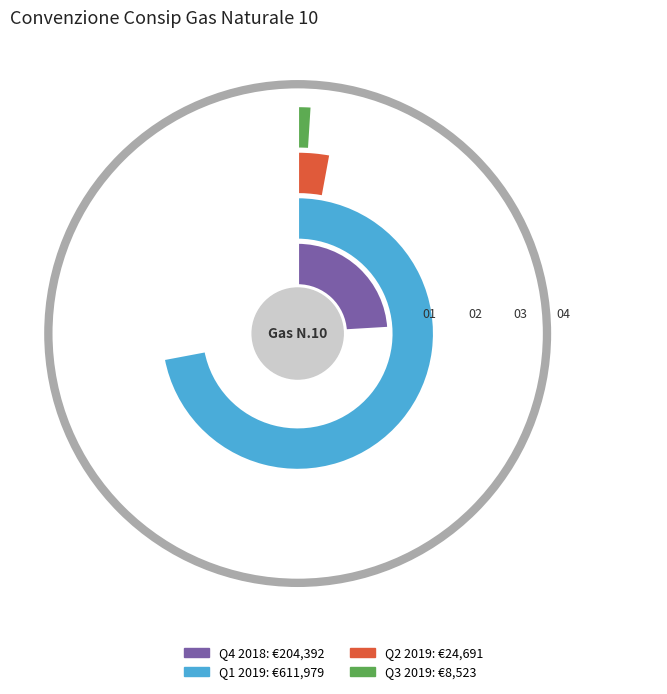

Which slice is the largest?

2019-01